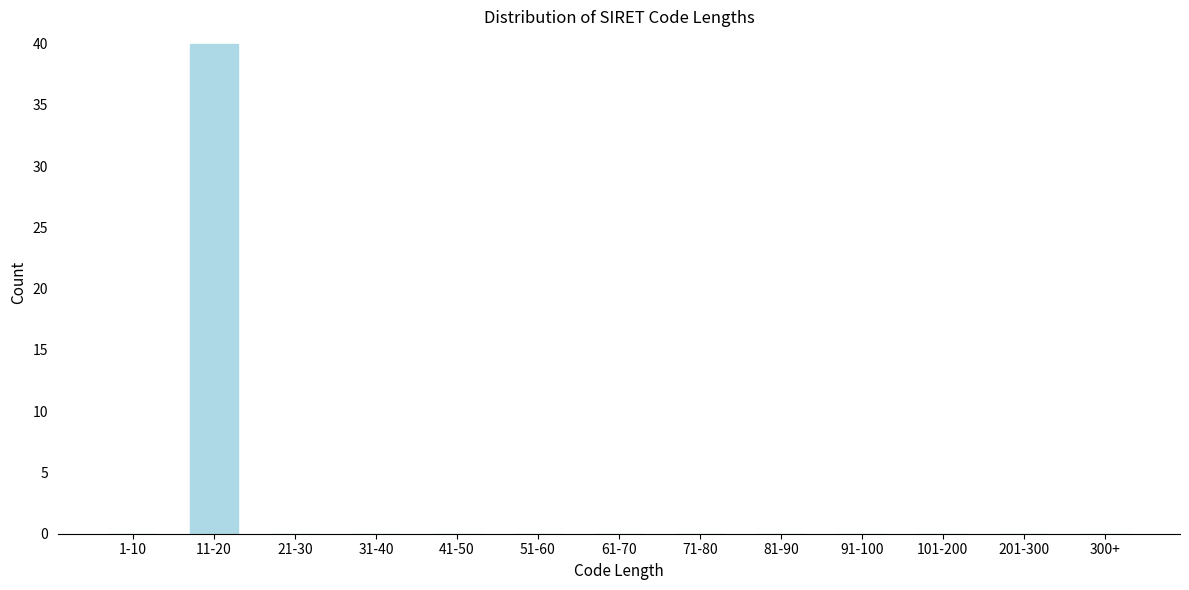

Reading right to left, what are all the values shown in this chart?

300+=0	201-300=0	101-200=0	91-100=0	81-90=0	71-80=0	61-70=0	51-60=0	41-50=0	31-40=0	21-30=0	11-20=40	1-10=0